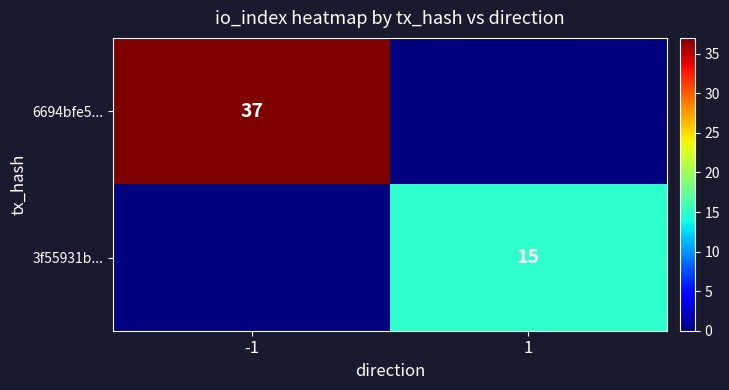

The 3f55931b... series shows 4 at 1. True or false?

False